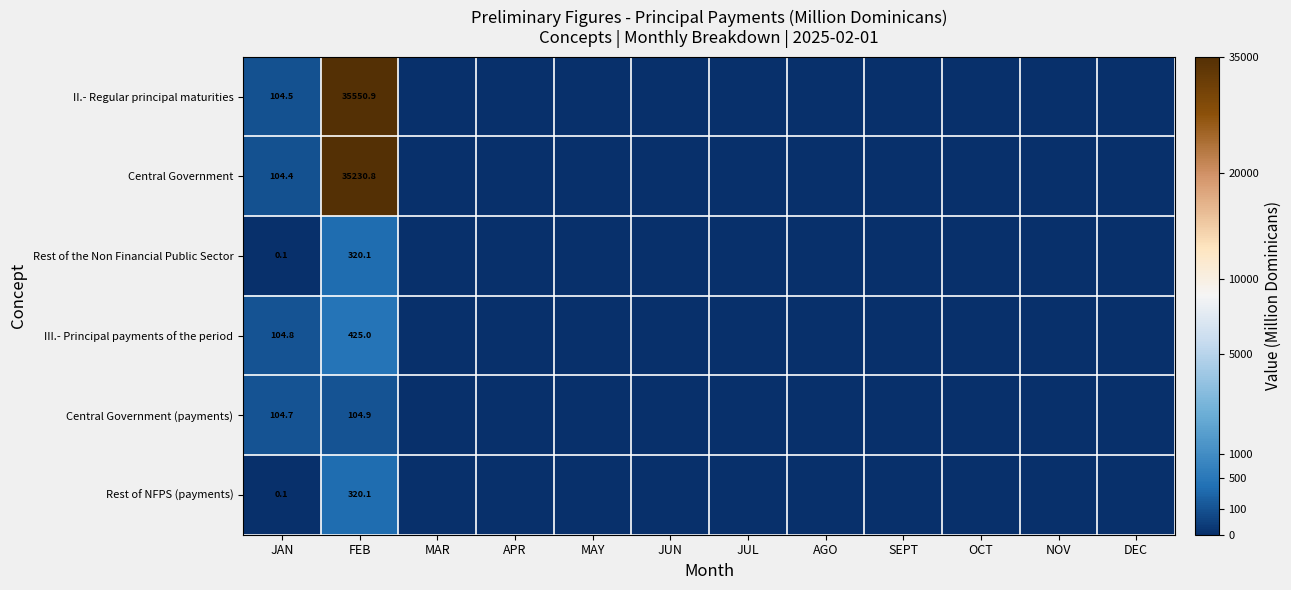

Which category has the highest value across all series?

FEB